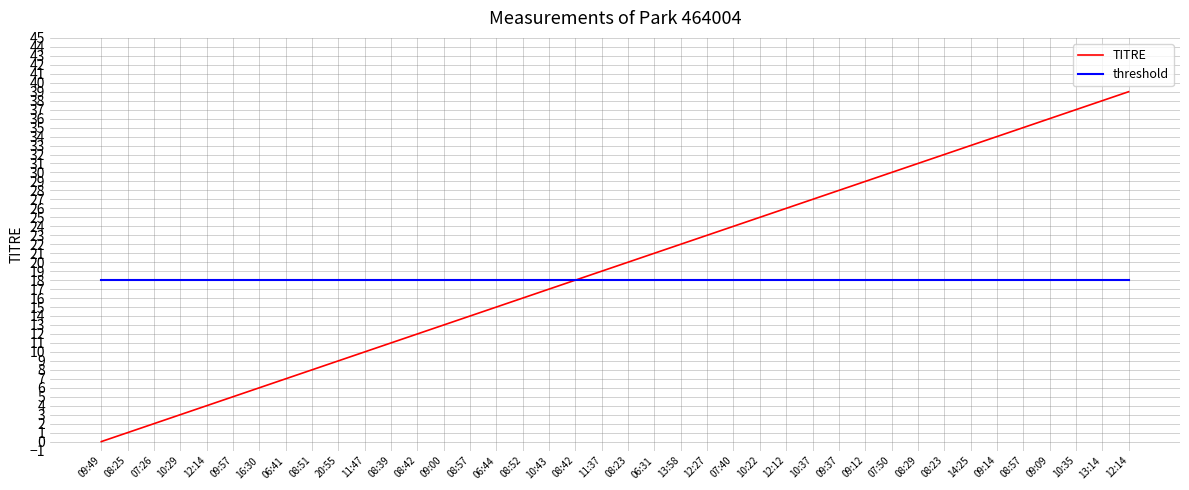

What are all the series names shown in the legend?

TITRE, threshold